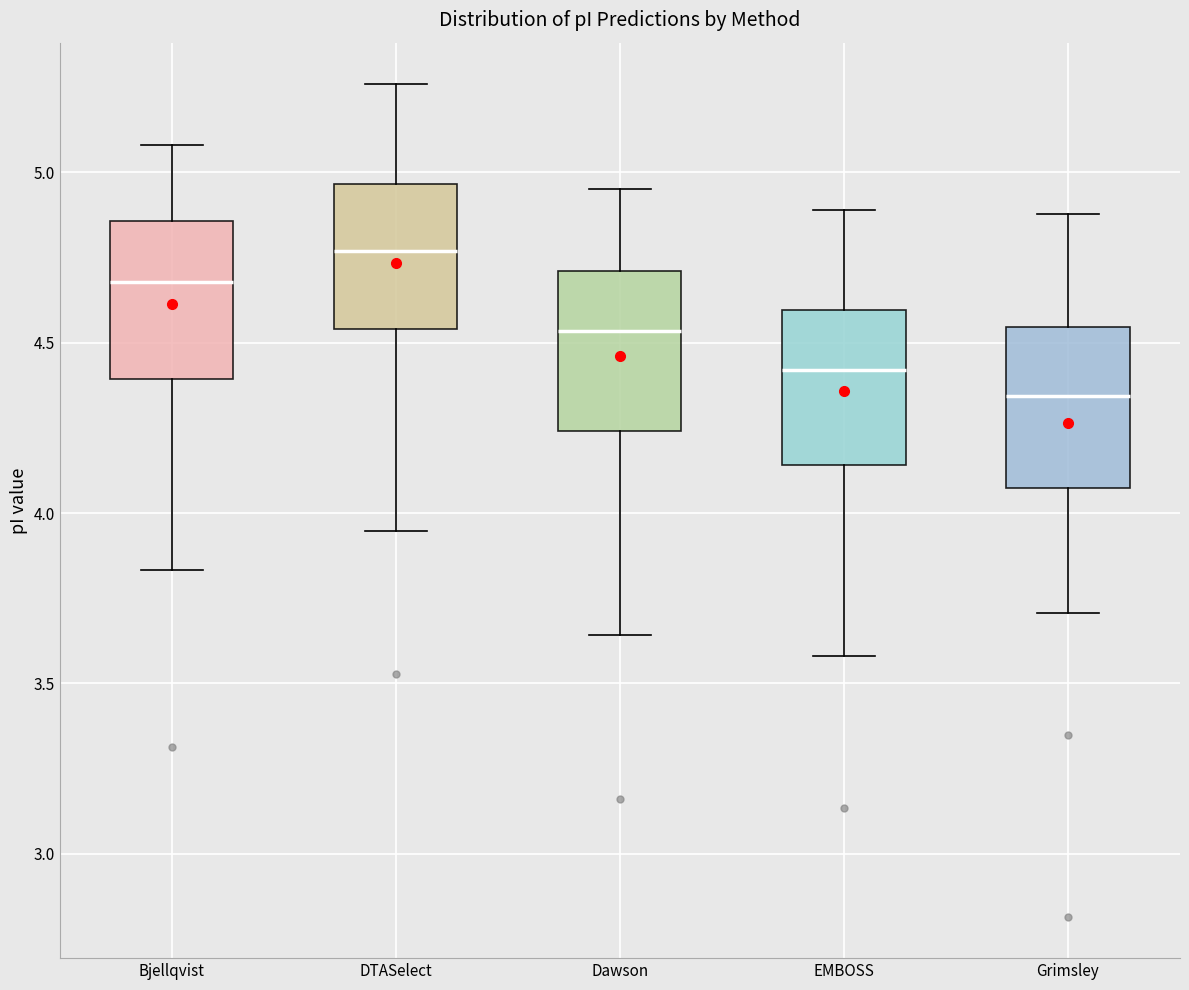

Which box's median line is the highest?

DTASelect